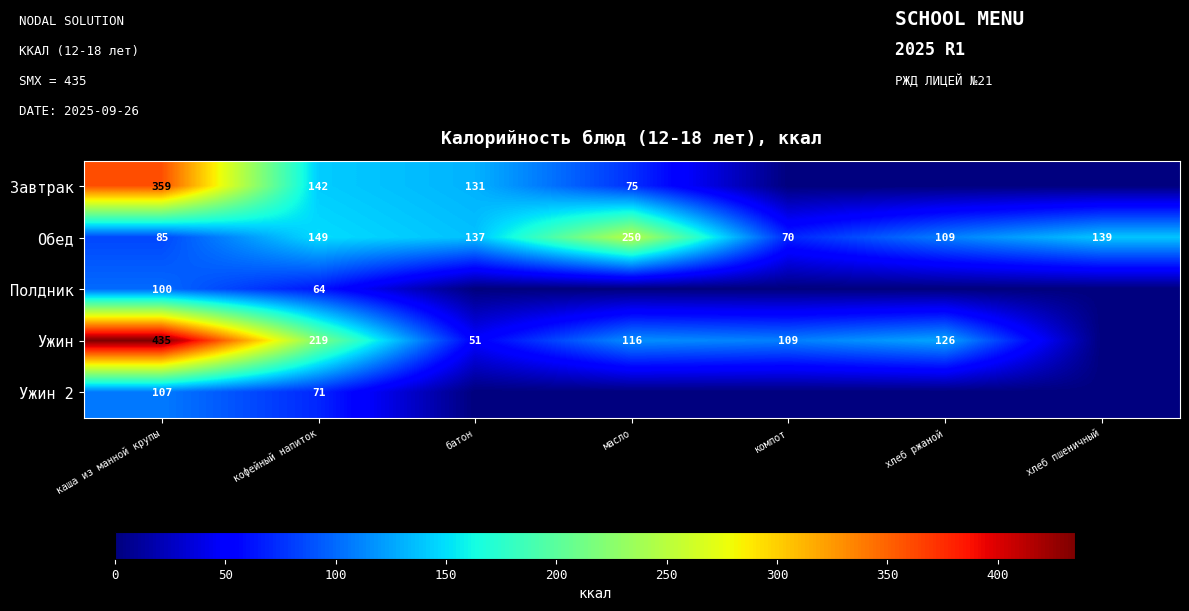

Is it true that Обед equals 250 at масло?

True